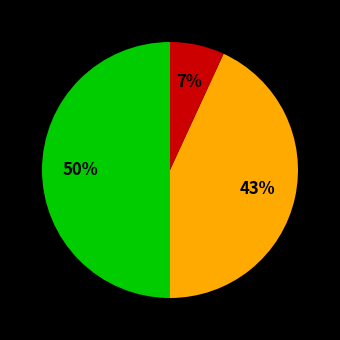

To the nearest percent, what is the average slice percentage?

33%